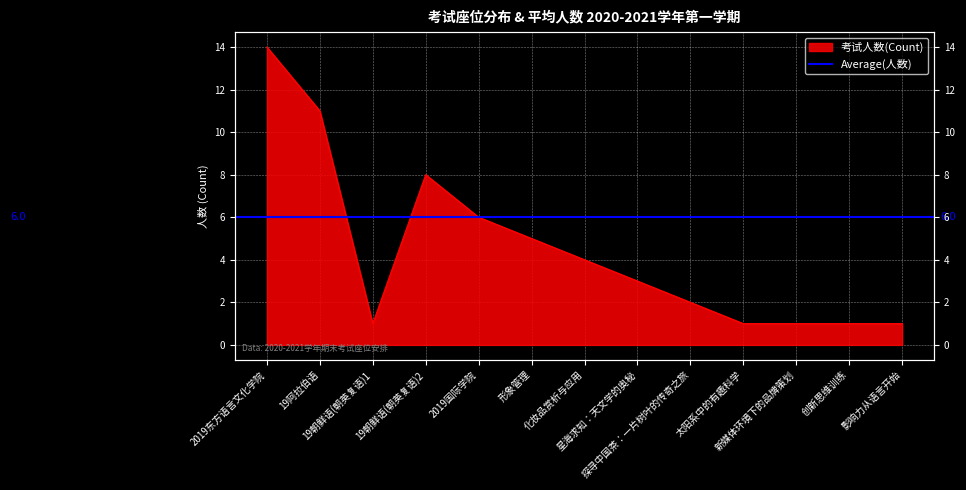

How many points are higher than both their immediate neighbors (excluding endpoints)?

1